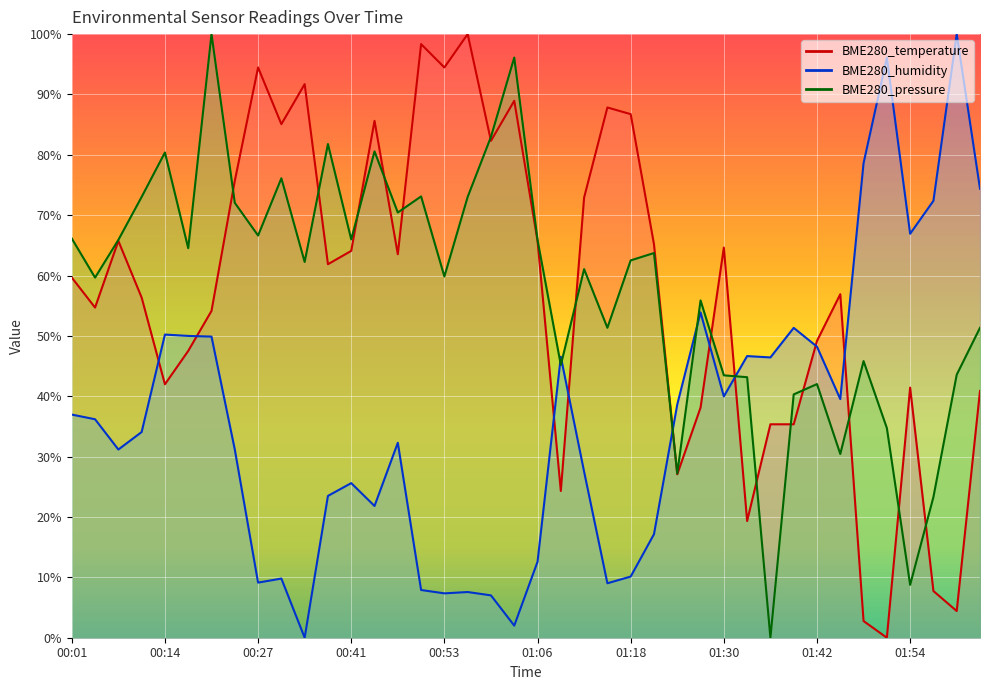

The BME280_pressure series shows 73.8 at 01:30. True or false?

False